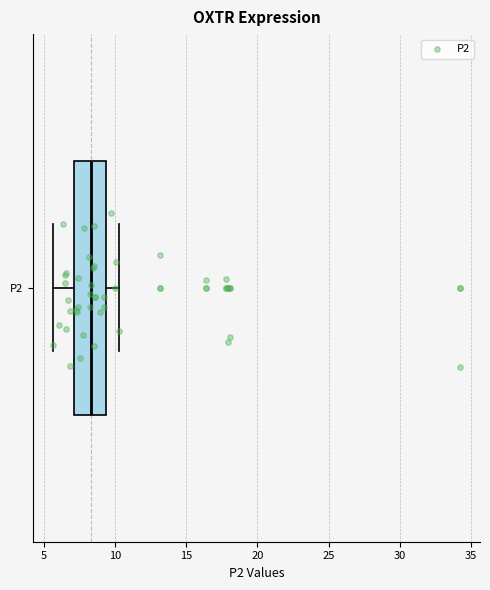

Read this box plot against the x-axis: the position of the median line, the range covered by the box, and the ends of both whiskers. The values are not printed on the chart, so give them approximately, as read against the axis.

median 8.5, box 7.0 to 9.5, whiskers 5.5 to 10.5